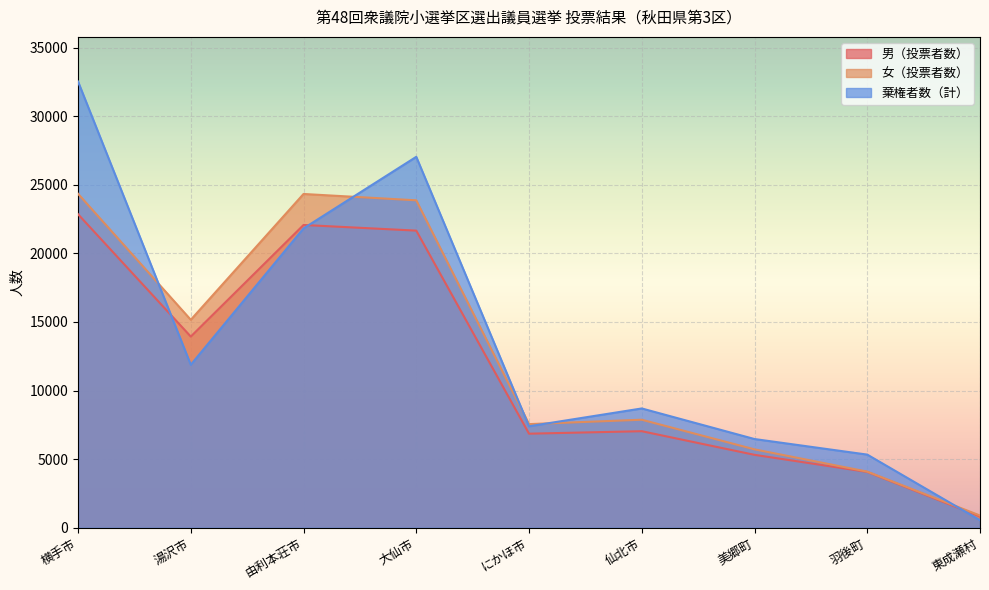

What is the difference between the maximum and minimum values in the 女（投票者数） series?

23453